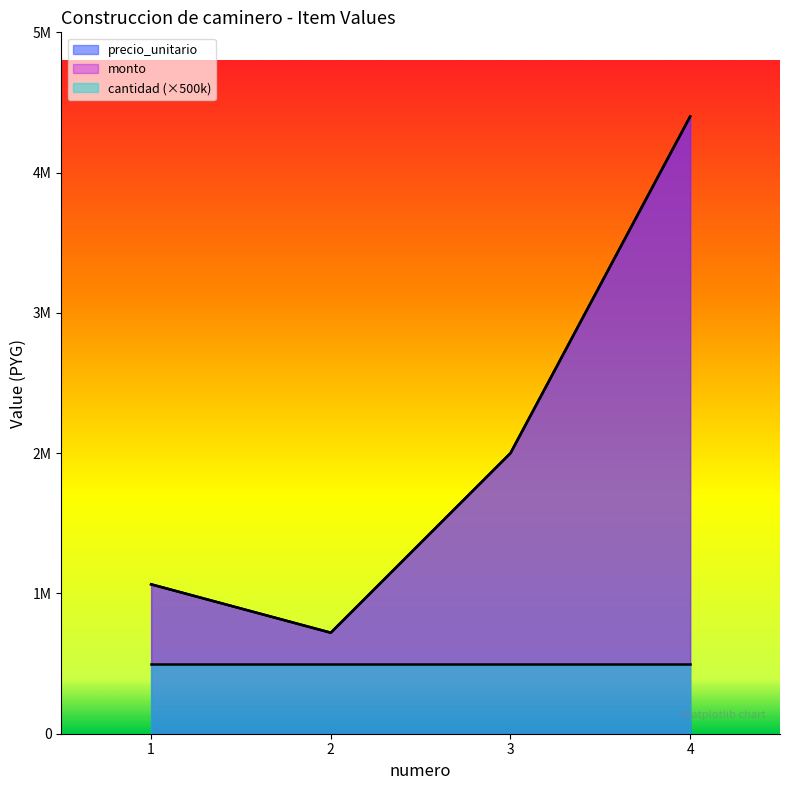

Does the chart display data point markers on the line(s)?

No